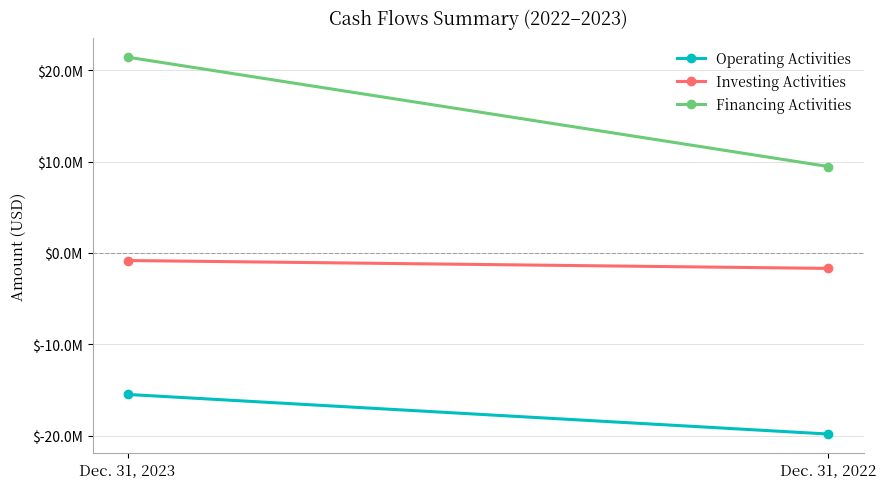

Rank the series at Dec. 31, 2023 from lowest to highest value.

Operating Activities, Investing Activities, Financing Activities